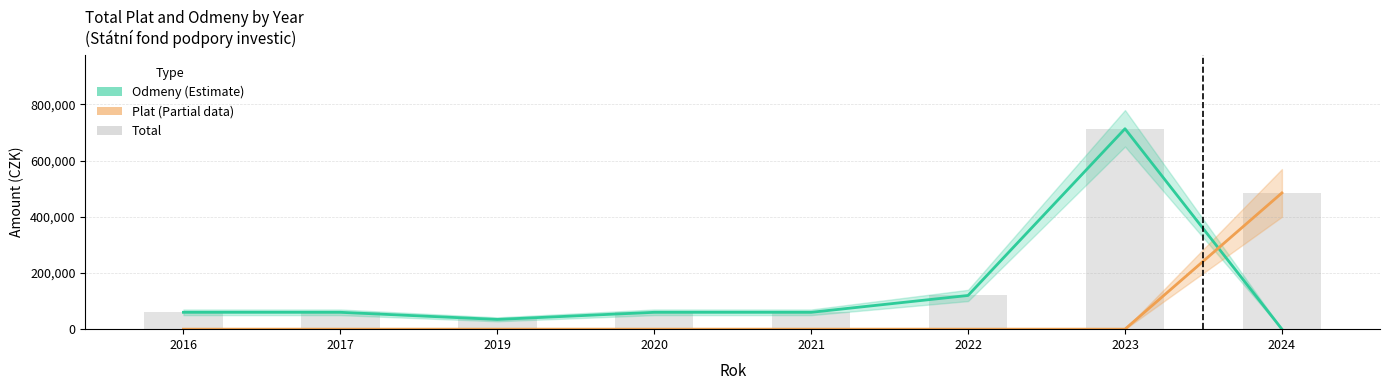

True or false: Plat has a value of 0 at 2022.

True